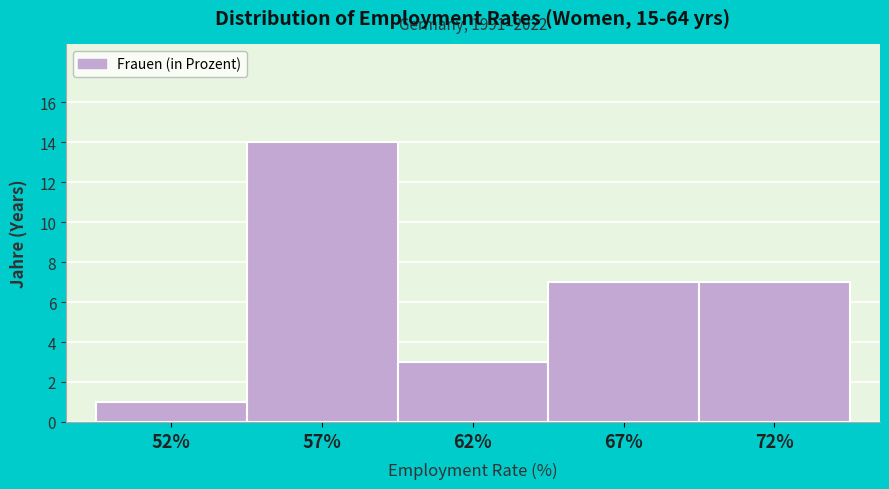

Reading right to left, transcribe all the data shown in this chart.

72%=7	67%=7	62%=3	57%=14	52%=1